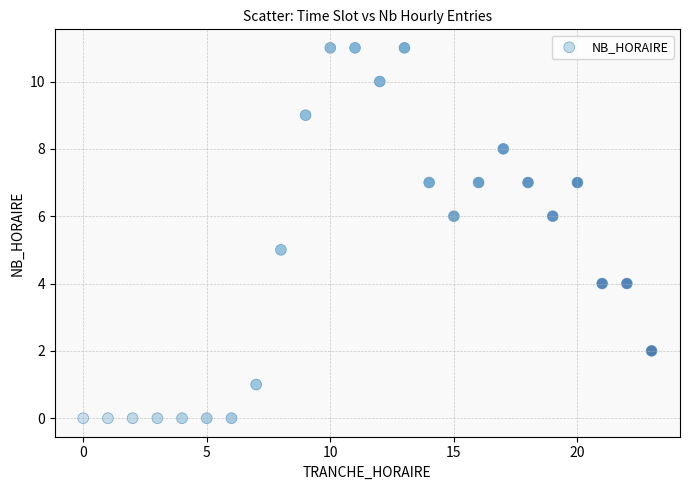

What is the range of X values (max minus min)?

23